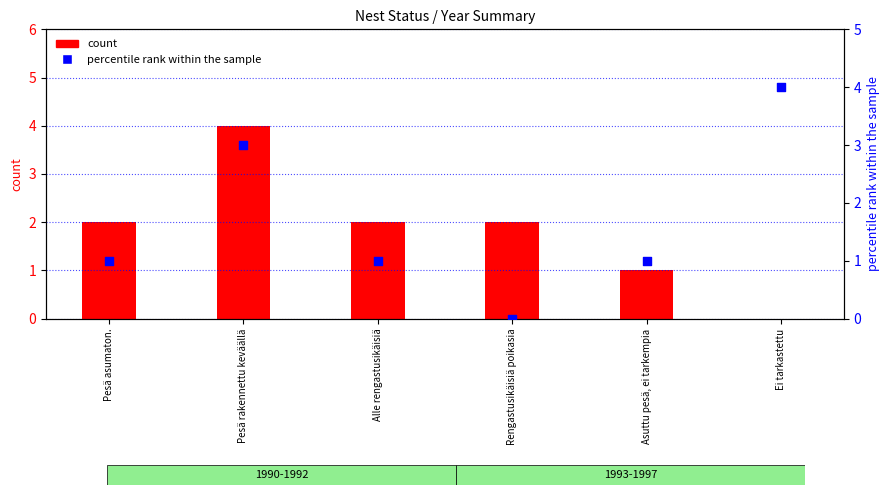

Which has a higher value, Rengastusikäisiä poikasia or Pesä rakennettu keväällä?

Pesä rakennettu keväällä